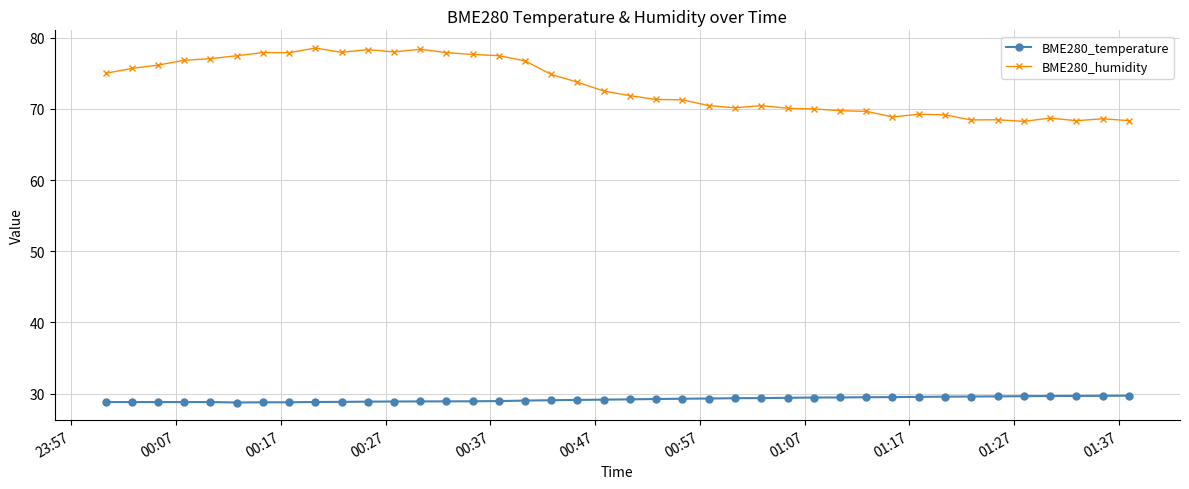

True or false: BME280_temperature and BME280_humidity cross at least once.

False